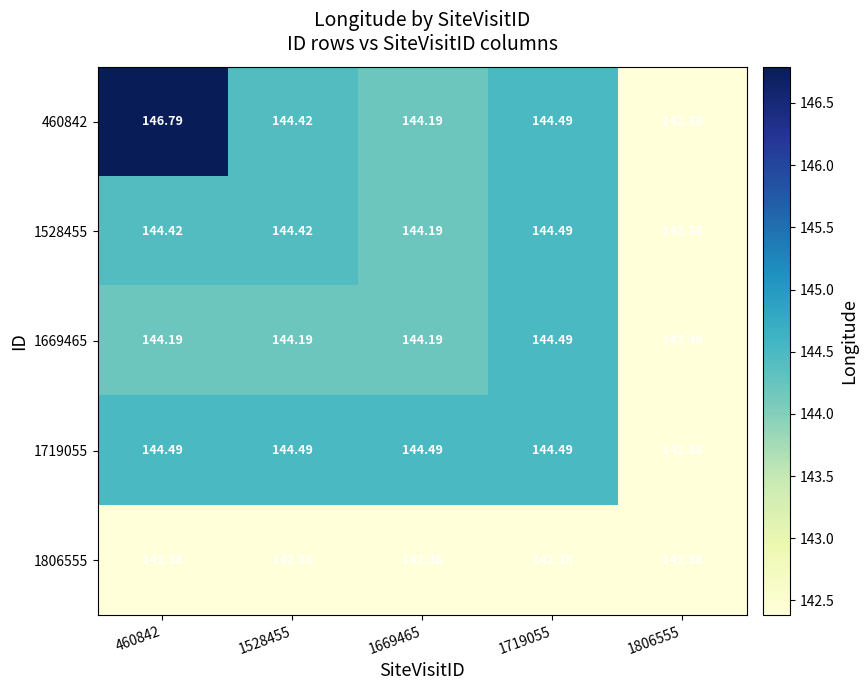

What is the smallest value displayed?

142.4